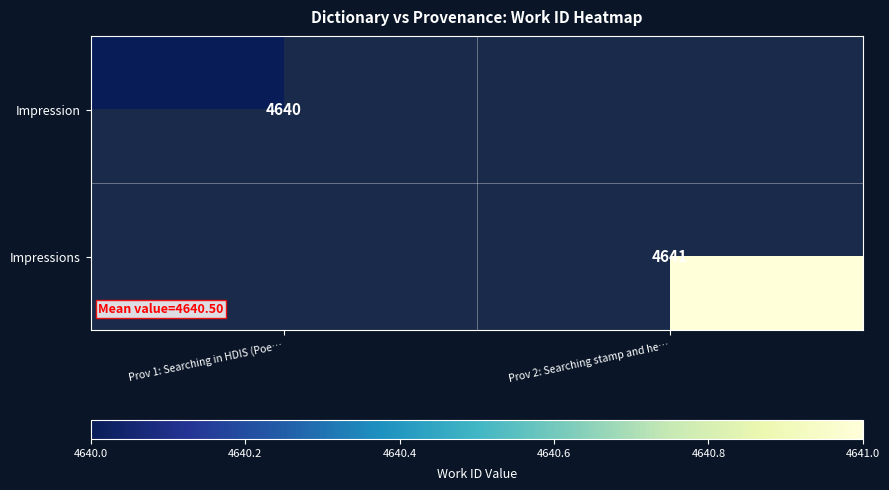

True or false: Impression has a value of 3212 at Prov 1: Searching in HDIS (Poe….

False